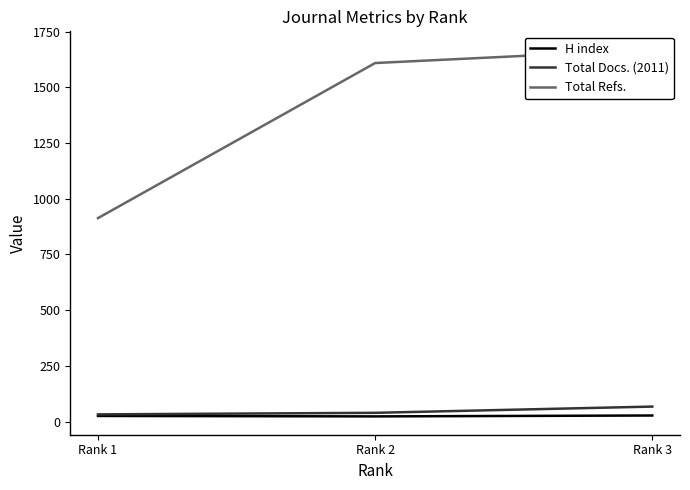

What is the minimum value for H index?

23